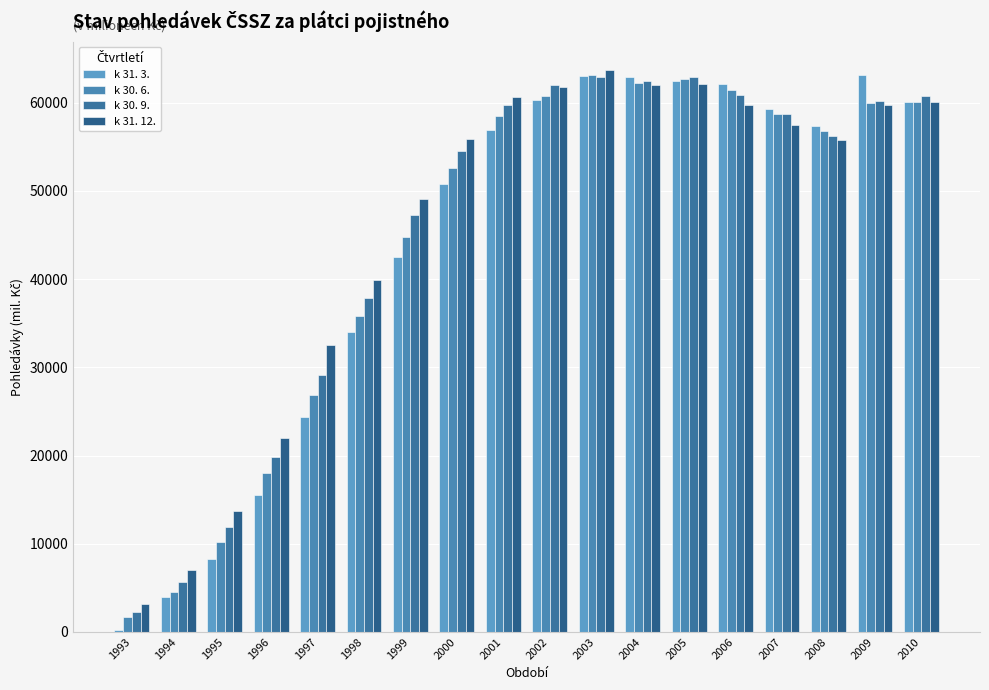

Which series has the largest total across all categories?

k 31. 12.